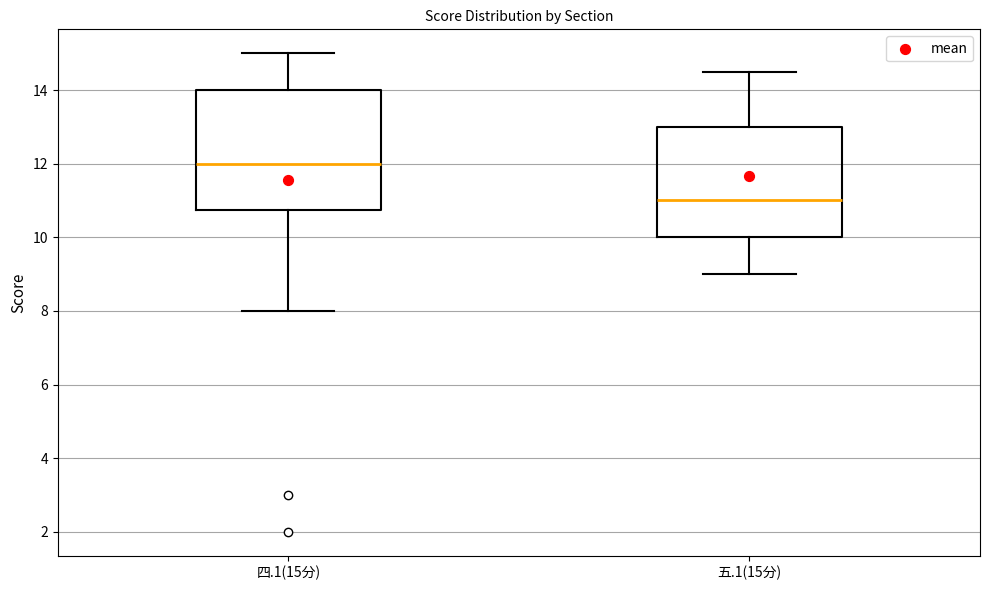

Which box's median line is the lowest?

五.1(15分)